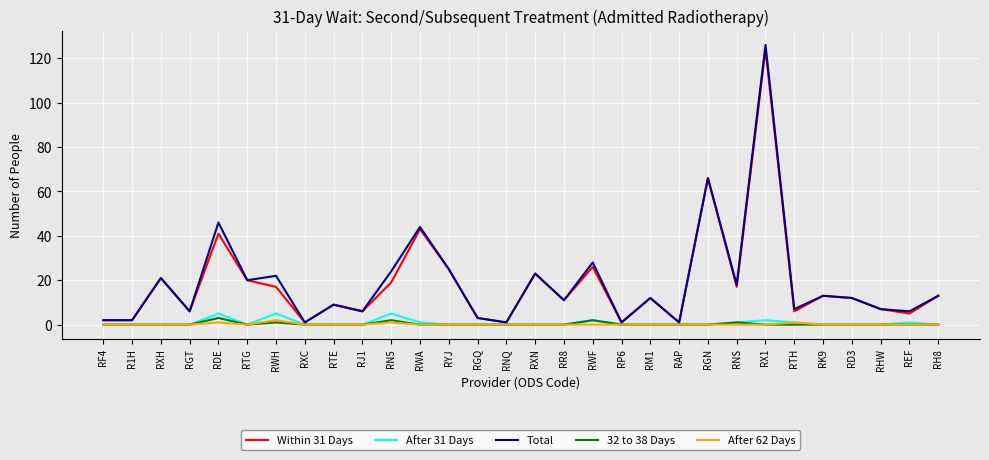

Between RGQ and RX1, which series saw the biggest shift?

Total